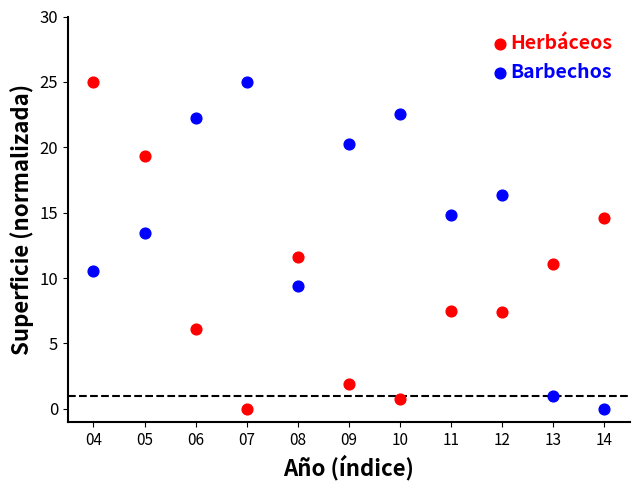

In the Barbechos series, what Y value is closest to 12?

13.4